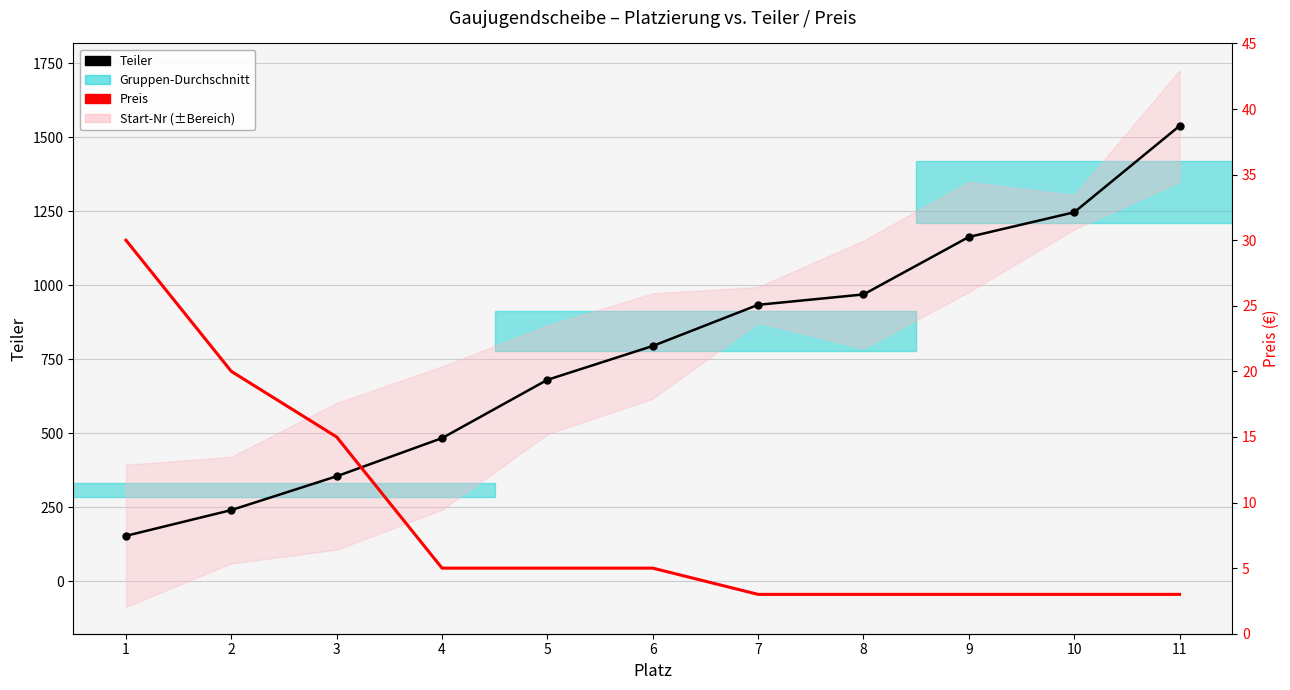

Reading right to left, list all the values displayed in this chart.

Teiler: 11=1537.8	10=1246.0	9=1162.6	8=968.4	7=933.4	6=794.3	5=680.0	4=483.0	3=354.1	2=239.9	1=152.8
Preis: 11=3.0	10=3.0	9=3.0	8=3.0	7=3.0	6=5.0	5=5.0	4=5.0	3=15.0	2=20.0	1=30.0